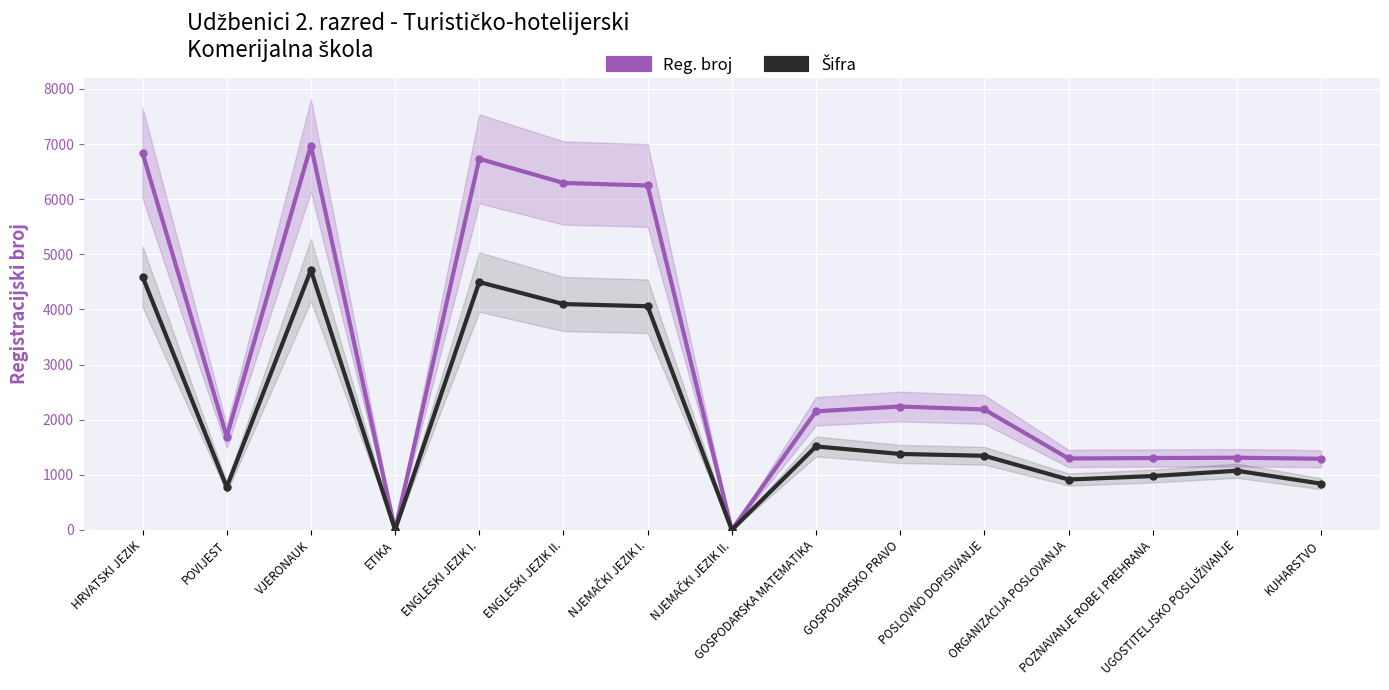

What position from the left is KUHARSTVO?

15